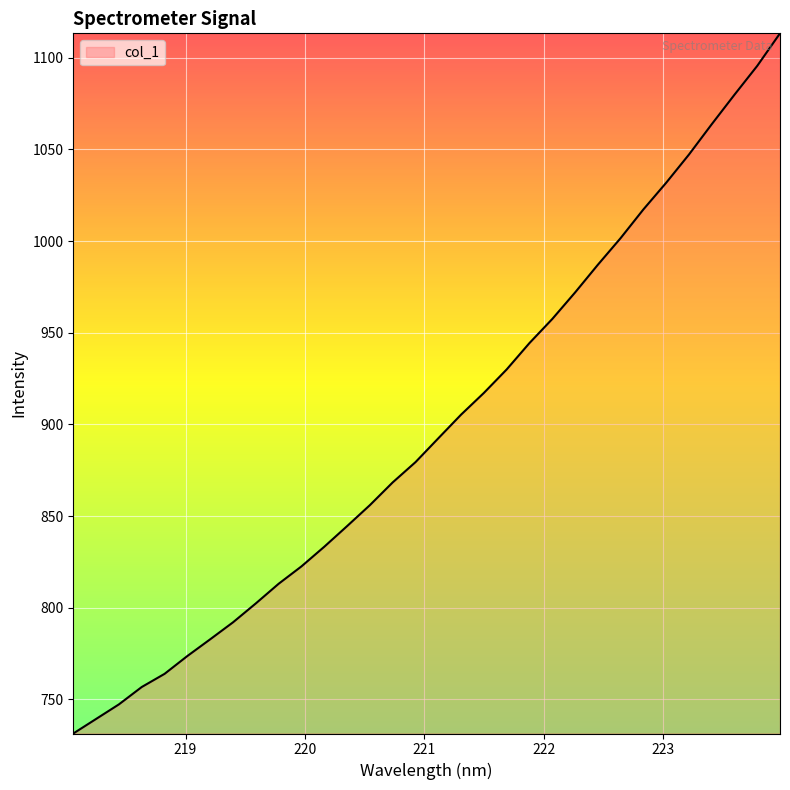

Reading left to right, what are all the values shown in this chart?

731.4	739.3	747.2	756.7	763.9	773.6	782.8	792.0	802.3	813.0	822.5	833.2	844.5	855.9	868.3	879.4	892.4	905.3	917.1	929.9	944.3	957.5	971.9	987.0	1001.6	1017.2	1031.8	1047.2	1063.7	1079.8	1095.6	1113.3